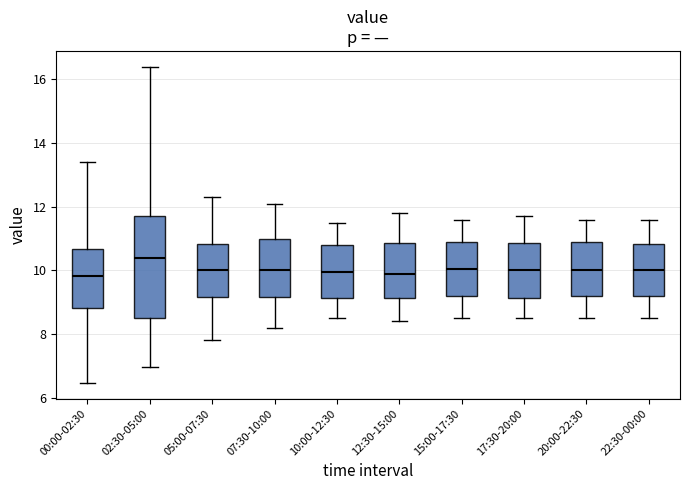

Reading left to right, read every box against the y-axis: the position of its median line, the range the box covers, and the ends of its whiskers. The values are not printed on the chart, so give them approximately, as read against the axis.

00:00-02:30: median 9.8, box 8.8 to 10.6, whiskers 6.4 to 13.4
02:30-05:00: median 10.4, box 8.6 to 11.8, whiskers 7.0 to 16.4
05:00-07:30: median 10.0, box 9.2 to 10.8, whiskers 7.8 to 12.4
07:30-10:00: median 10.0, box 9.2 to 11.0, whiskers 8.2 to 12.2
10:00-12:30: median 10.0, box 9.2 to 10.8, whiskers 8.6 to 11.6
12:30-15:00: median 10.0, box 9.2 to 10.8, whiskers 8.4 to 11.8
15:00-17:30: median 10.0, box 9.2 to 11.0, whiskers 8.6 to 11.6
17:30-20:00: median 10.0, box 9.2 to 10.8, whiskers 8.6 to 11.8
20:00-22:30: median 10.0, box 9.2 to 11.0, whiskers 8.6 to 11.6
22:30-00:00: median 10.0, box 9.2 to 10.8, whiskers 8.6 to 11.6